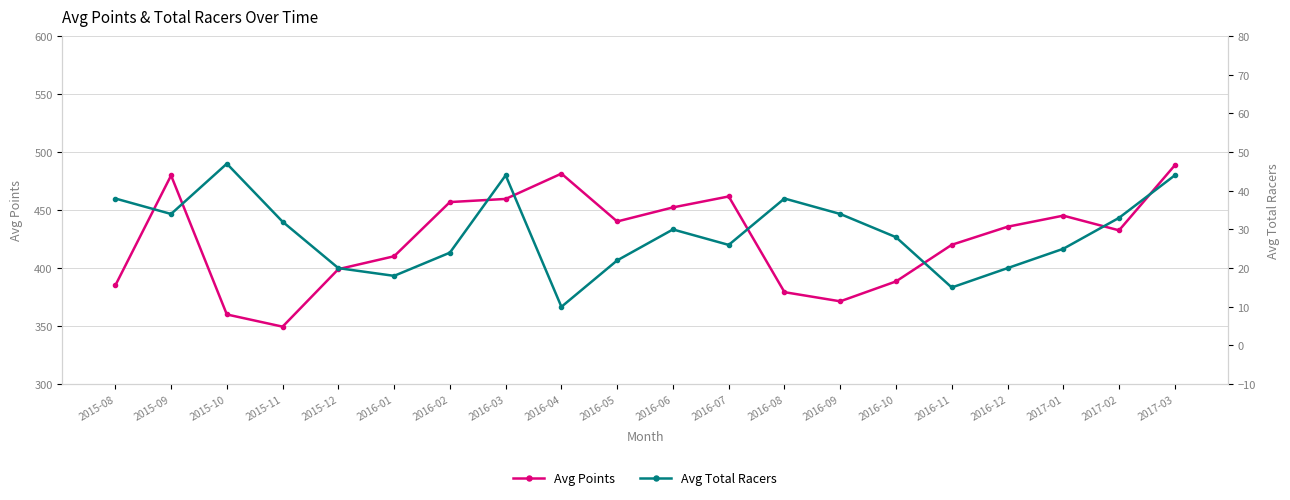

Reading left to right, what are all the values shown in this chart?

Avg Points: 2015-08=385.1	2015-09=479.9	2015-10=360.1	2015-11=349.6	2015-12=399.1	2016-01=410.2	2016-02=456.9	2016-03=459.6	2016-04=481.4	2016-05=440.2	2016-06=452.3	2016-07=461.8	2016-08=379.3	2016-09=371.4	2016-10=388.5	2016-11=420.1	2016-12=435.7	2017-01=445.2	2017-02=432.6	2017-03=488.6
Avg Total Racers: 2015-08=38.0	2015-09=34.0	2015-10=47.0	2015-11=32.0	2015-12=20.0	2016-01=18.0	2016-02=24.0	2016-03=44.0	2016-04=10.0	2016-05=22.0	2016-06=30.0	2016-07=26.0	2016-08=38.0	2016-09=34.0	2016-10=28.0	2016-11=15.0	2016-12=20.0	2017-01=25.0	2017-02=33.0	2017-03=44.0